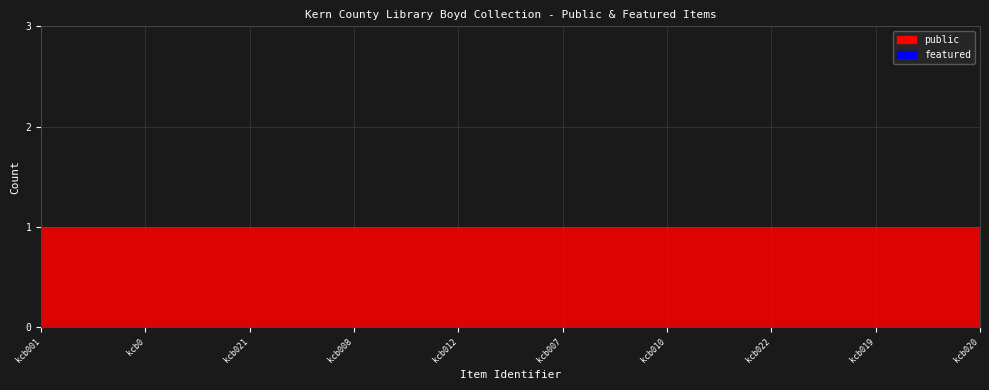

Rank the series by their maximum value, from lowest to highest.

featured, public